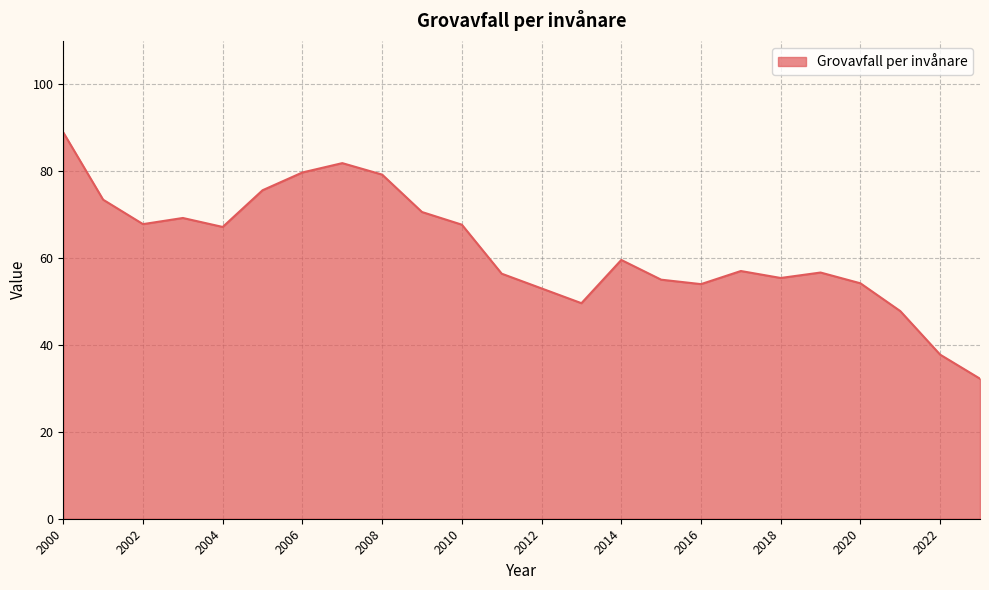

How many values are below 59?

12